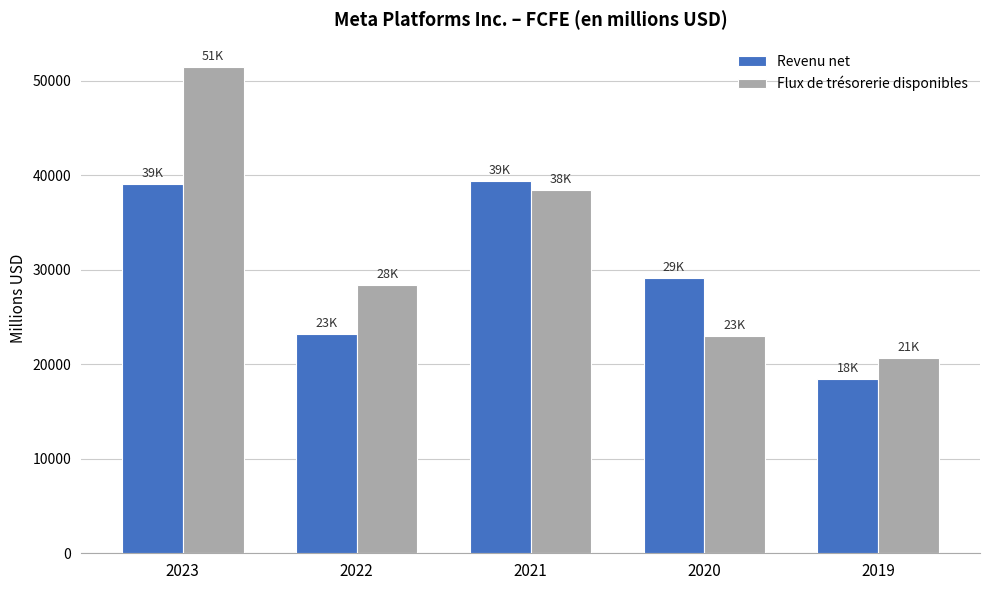

The Revenu net series shows 18485 at 2019. True or false?

True